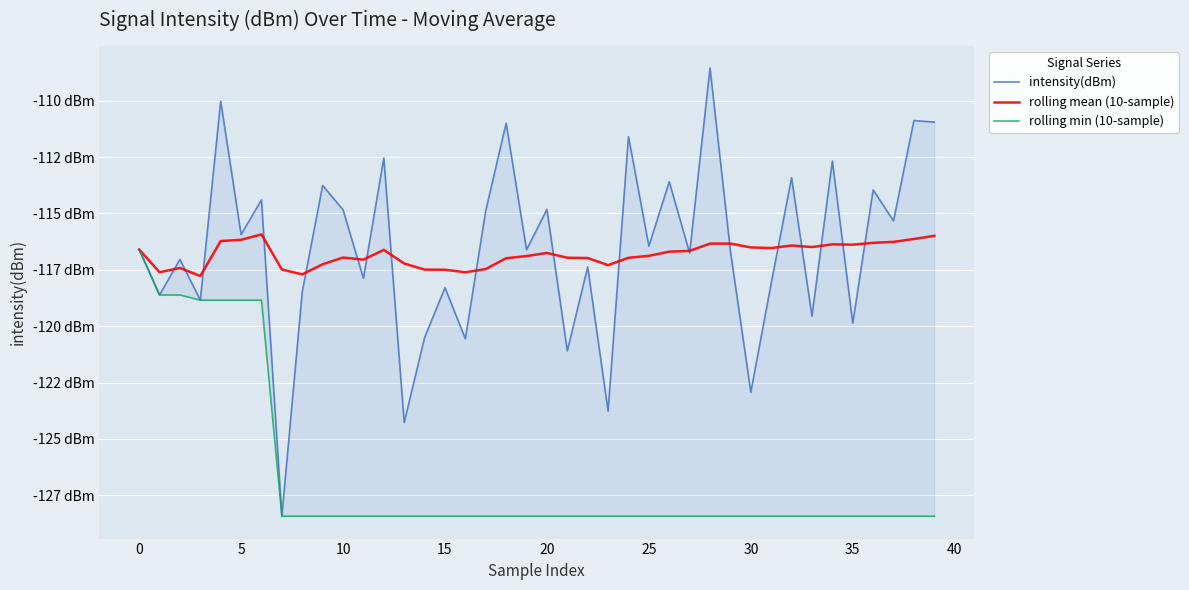

Reading left to right, transcribe all the data shown in this chart.

intensity(dBm): -116.6	-118.6	-117.0	-118.8	-110.0	-115.9	-114.4	-128.4	-118.5	-113.8	-114.8	-117.9	-112.5	-124.3	-120.5	-118.3	-120.6	-114.9	-111.0	-116.6	-114.8	-121.1	-117.4	-123.8	-111.6	-116.4	-113.6	-116.8	-108.5	-116.7	-122.9	-118.1	-113.4	-119.6	-112.7	-119.9	-114.0	-115.3	-110.9	-111.0
rolling mean (10-sample): -116.6	-117.6	-117.4	-117.8	-116.2	-116.2	-115.9	-117.5	-117.7	-117.3	-117.0	-117.0	-116.6	-117.2	-117.5	-117.5	-117.6	-117.5	-117.0	-116.9	-116.8	-117.0	-117.0	-117.3	-117.0	-116.9	-116.7	-116.7	-116.3	-116.3	-116.5	-116.5	-116.4	-116.5	-116.4	-116.4	-116.3	-116.3	-116.1	-116.0
rolling min (10-sample): -116.6	-118.6	-118.6	-118.8	-118.8	-118.8	-118.8	-128.4	-128.4	-128.4	-128.4	-128.4	-128.4	-128.4	-128.4	-128.4	-128.4	-128.4	-128.4	-128.4	-128.4	-128.4	-128.4	-128.4	-128.4	-128.4	-128.4	-128.4	-128.4	-128.4	-128.4	-128.4	-128.4	-128.4	-128.4	-128.4	-128.4	-128.4	-128.4	-128.4